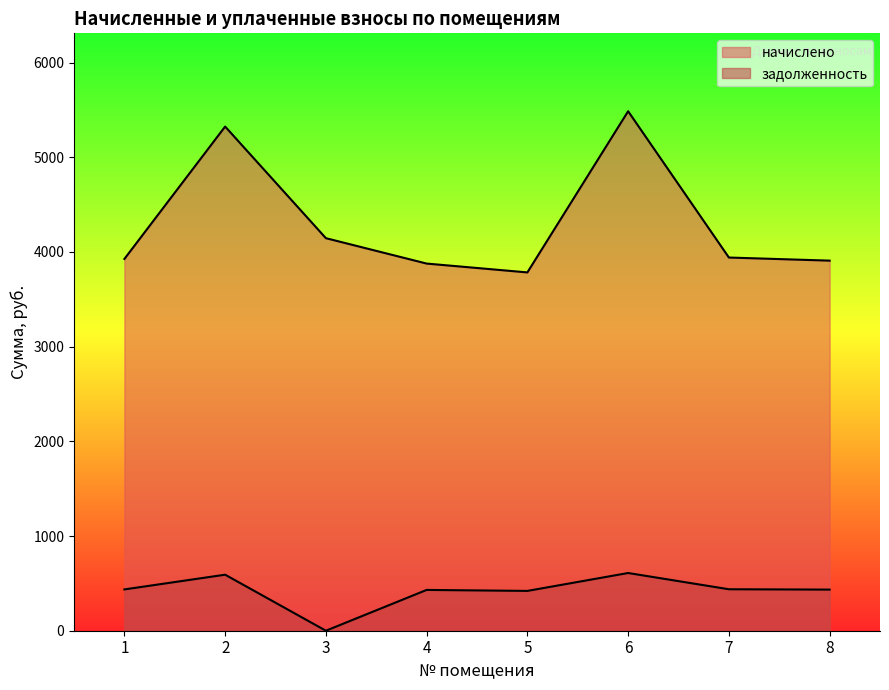

Which series has the largest range (max minus min)?

начислено